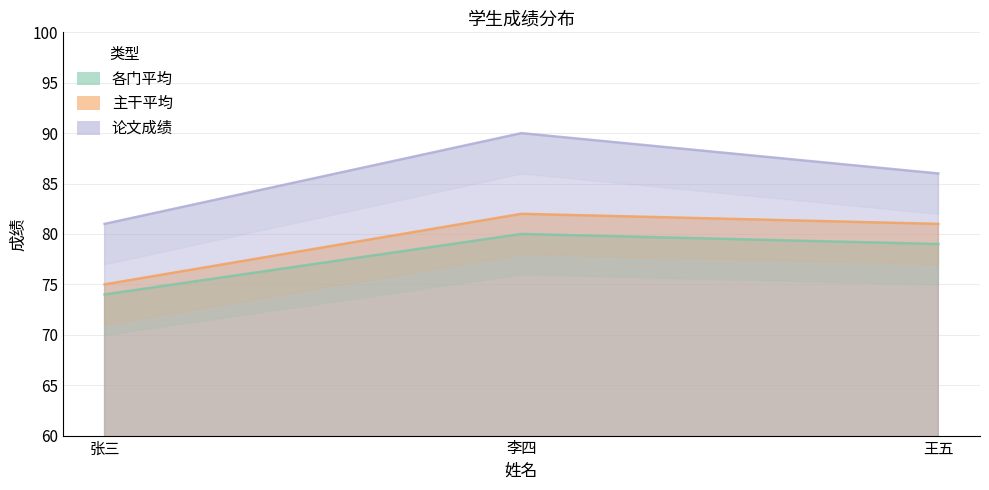

Is it true that 各门平均 equals 127 at 王五?

False